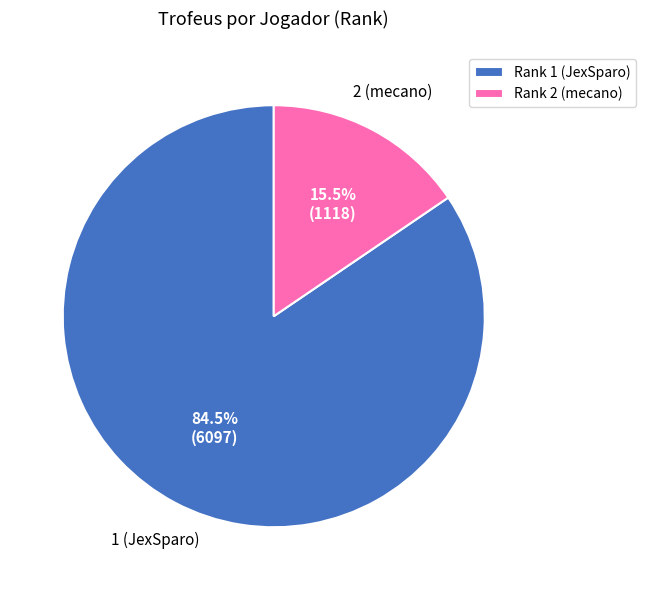

Rank the categories by value from highest to lowest.

Rank 1 (JexSparo), Rank 2 (mecano)